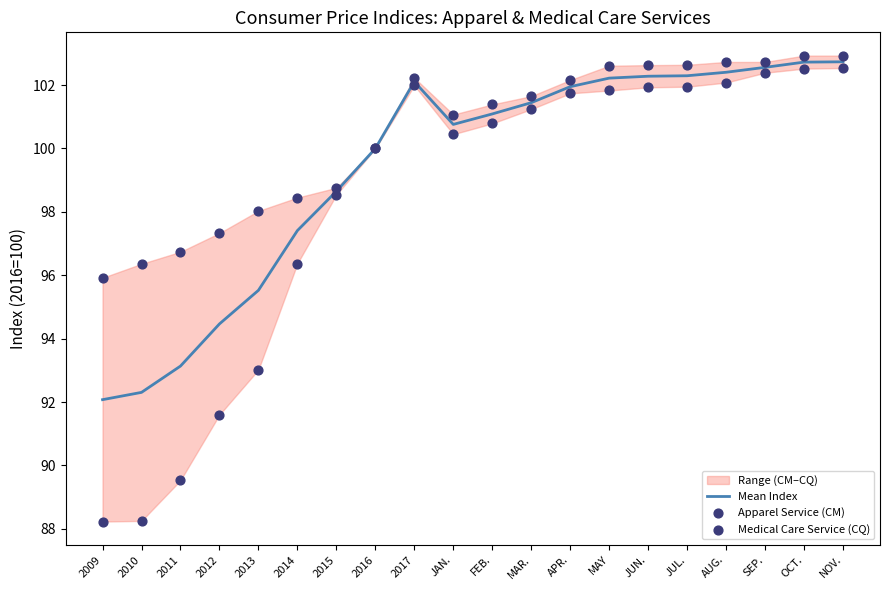

True or false: Mean Index has a value of 63.3 at JAN..

False